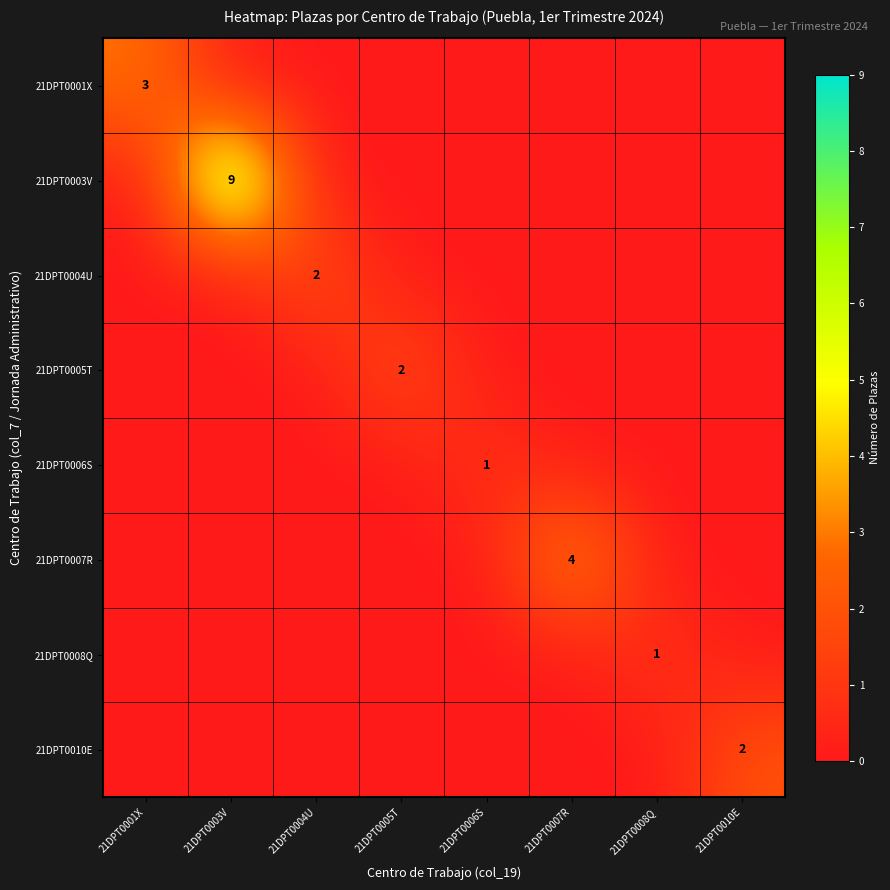

True or false: 21DPT0006S has a value of 2 at 21DPT0006S.

False